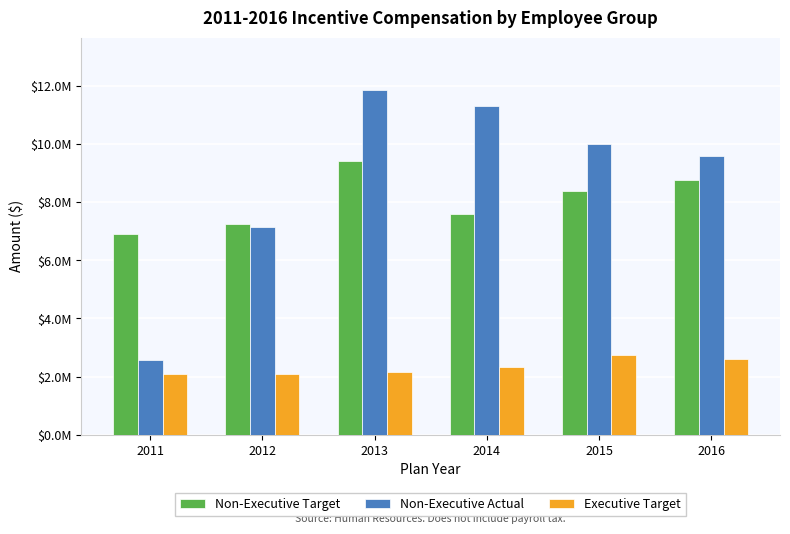

What is the sum of all Non-Executive Actual values?

52524130.9